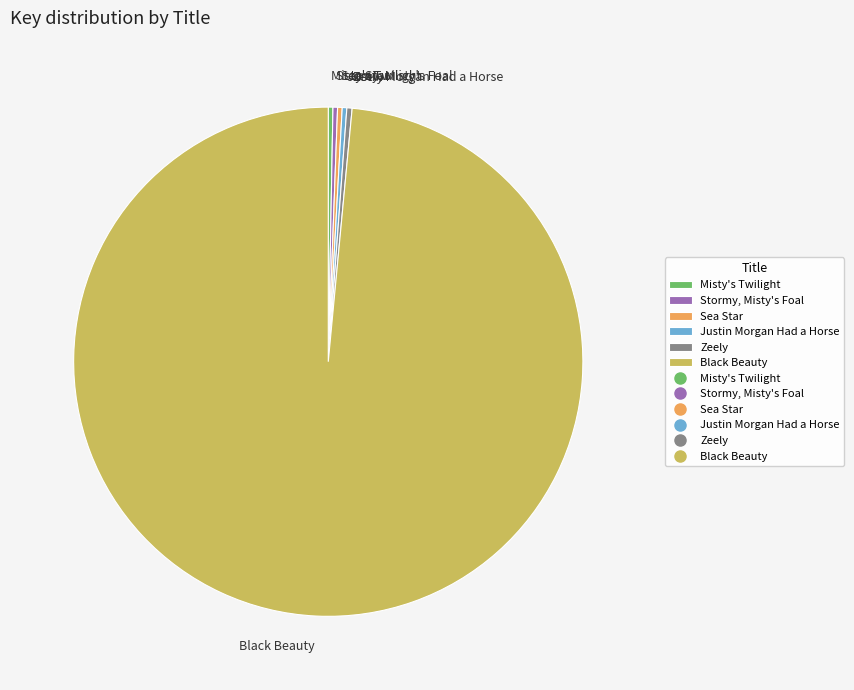

Does any single category account for the majority?

Yes